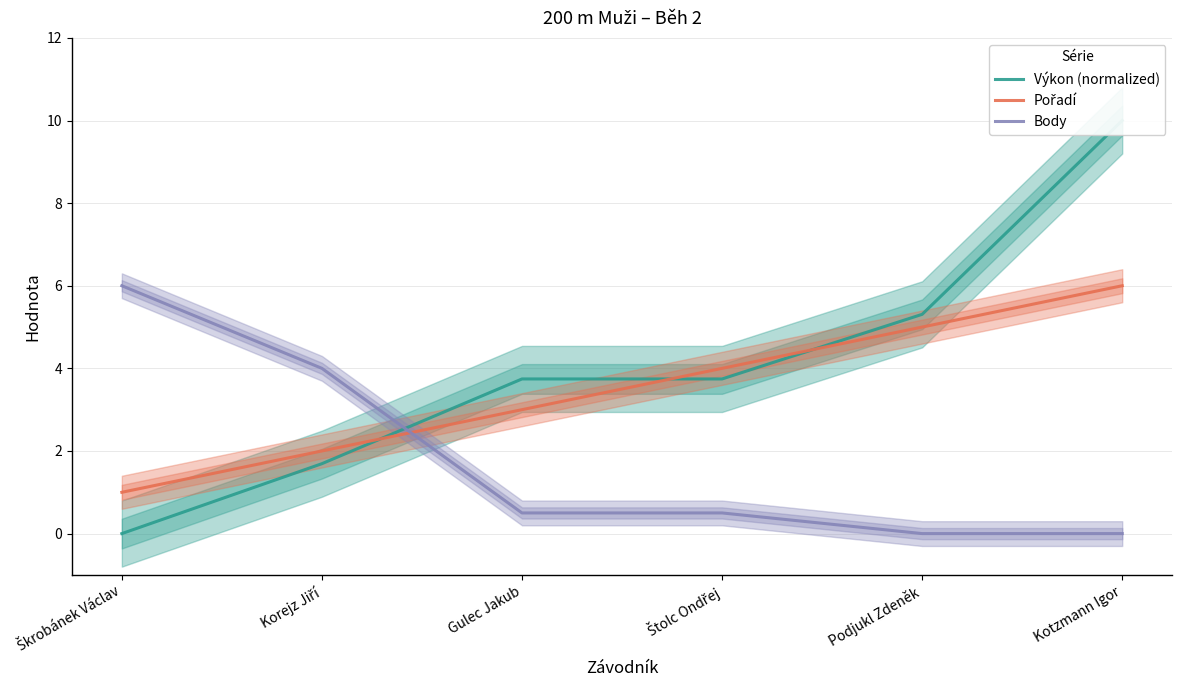

True or false: Pořadí has more than 2 points higher than both neighbors.

False